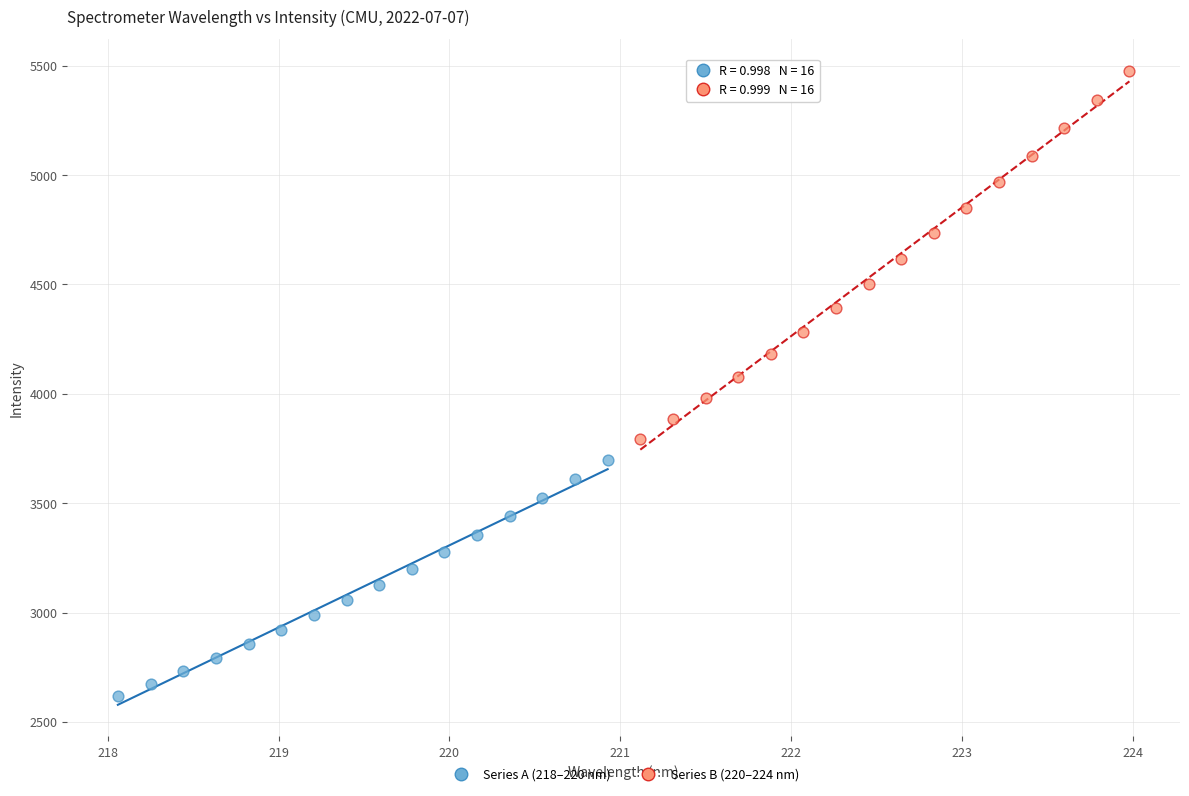

Which series has the largest Y range (max minus min)?

Series B (220–224 nm)